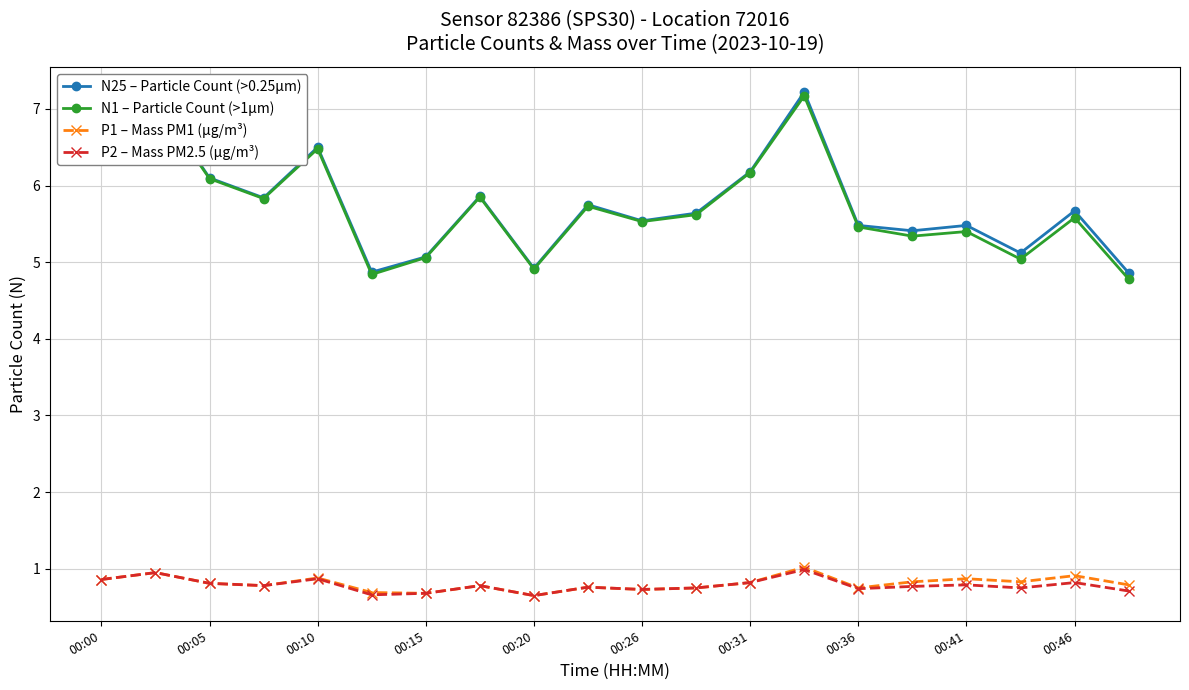

What are all the series names shown in the legend?

N25 – Particle Count (>0.25µm), N1 – Particle Count (>1µm), P1 – Mass PM1 (µg/m³), P2 – Mass PM2.5 (µg/m³)